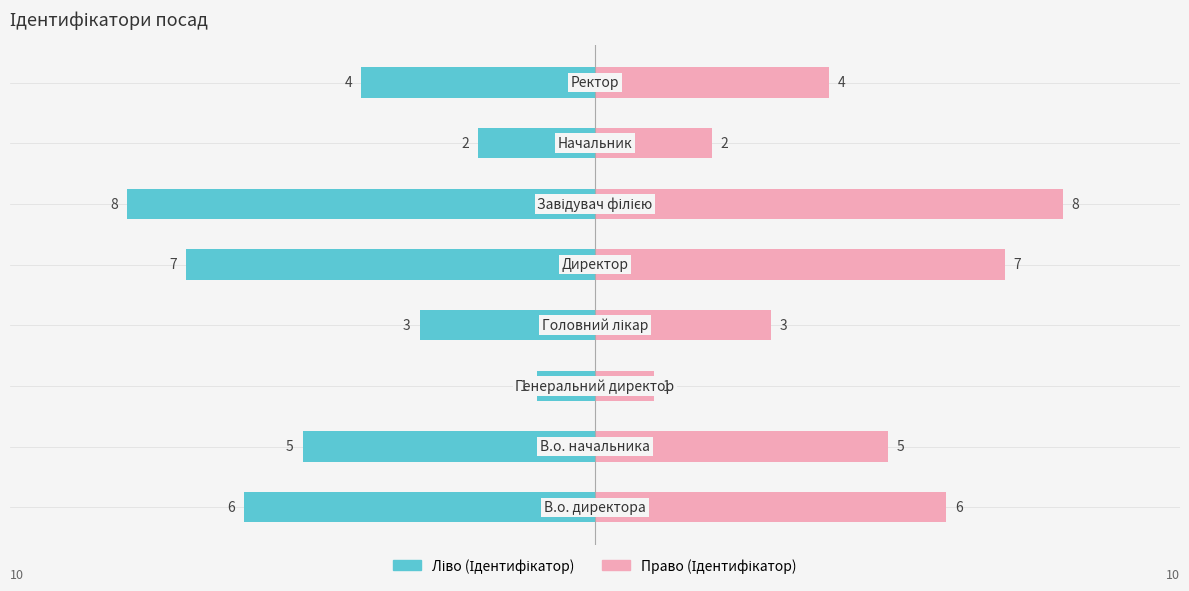

How many bars are there in total?

16